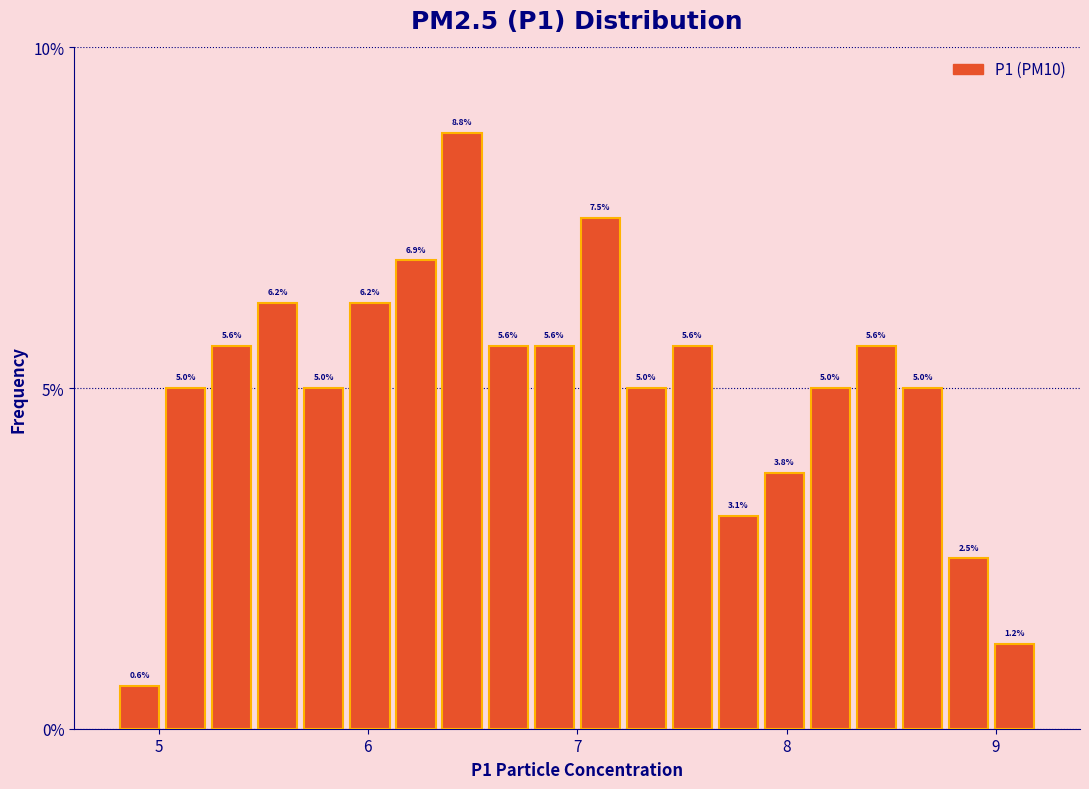

Around what value on the x-axis is the tallest bar? Give the approximate position of its centre, as read against the axis.

6.5